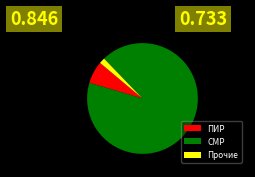

Is it true that СМР is 92% of the pie?

True